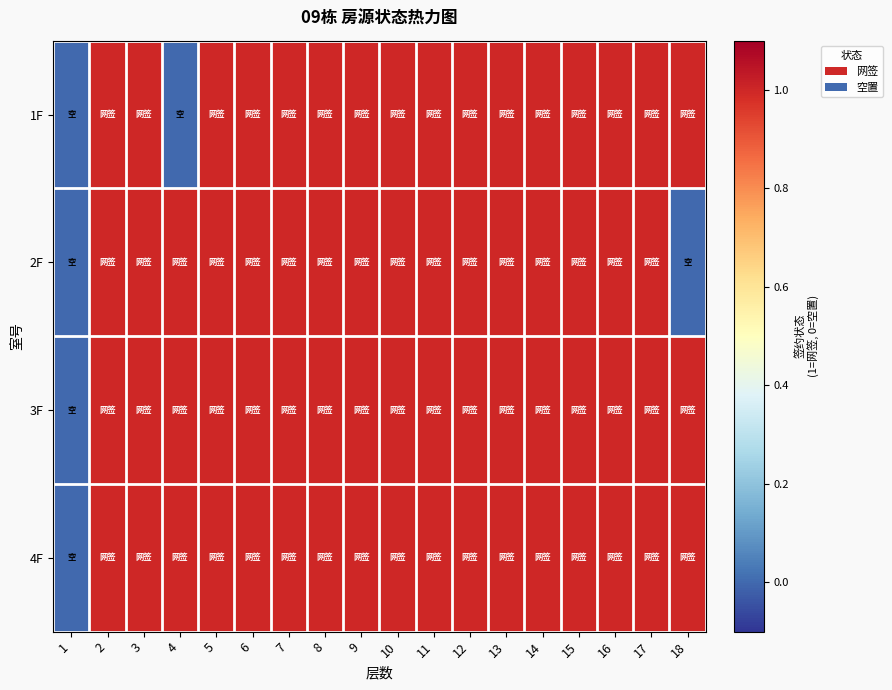

Reading left to right, extract all data points from this chart.

1F: 1=0	2=1	3=1	4=0	5=1	6=1	7=1	8=1	9=1	10=1	11=1	12=1	13=1	14=1	15=1	16=1	17=1	18=1
2F: 1=0	2=1	3=1	4=1	5=1	6=1	7=1	8=1	9=1	10=1	11=1	12=1	13=1	14=1	15=1	16=1	17=1	18=0
3F: 1=0	2=1	3=1	4=1	5=1	6=1	7=1	8=1	9=1	10=1	11=1	12=1	13=1	14=1	15=1	16=1	17=1	18=1
4F: 1=0	2=1	3=1	4=1	5=1	6=1	7=1	8=1	9=1	10=1	11=1	12=1	13=1	14=1	15=1	16=1	17=1	18=1